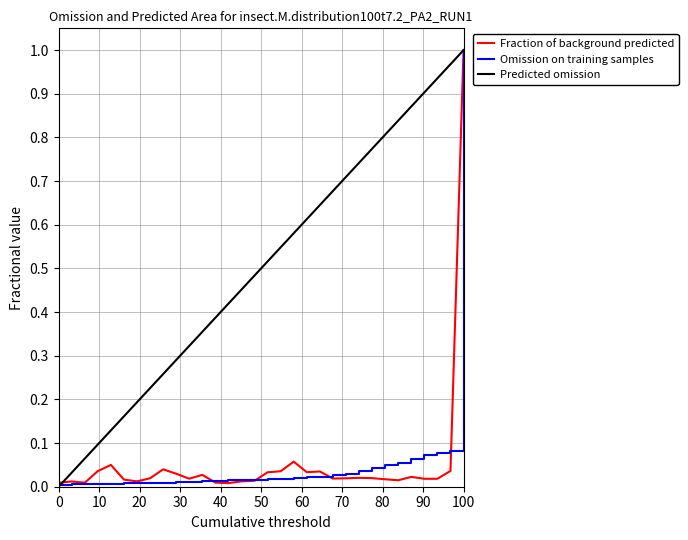

Which series has the largest total across all categories?

Predicted omission